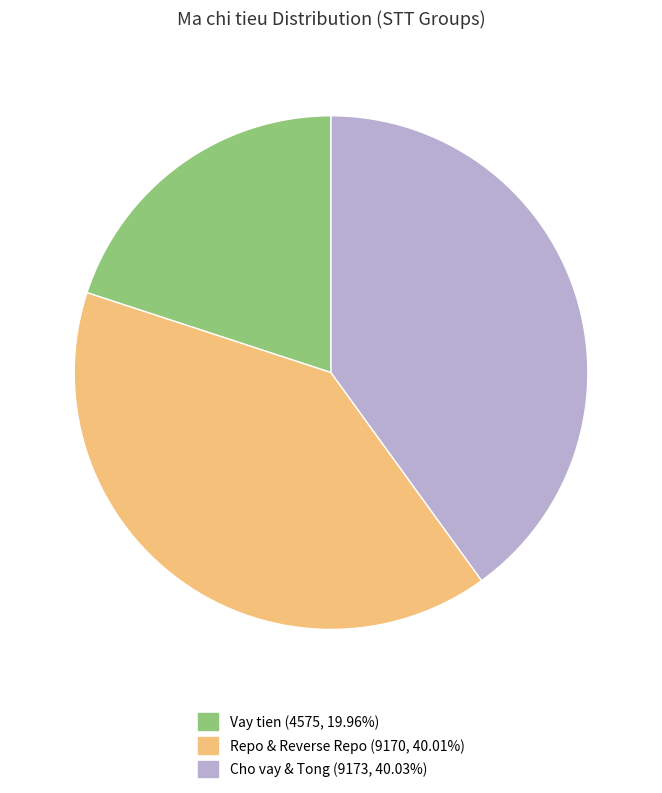

Does any single category account for the majority?

No